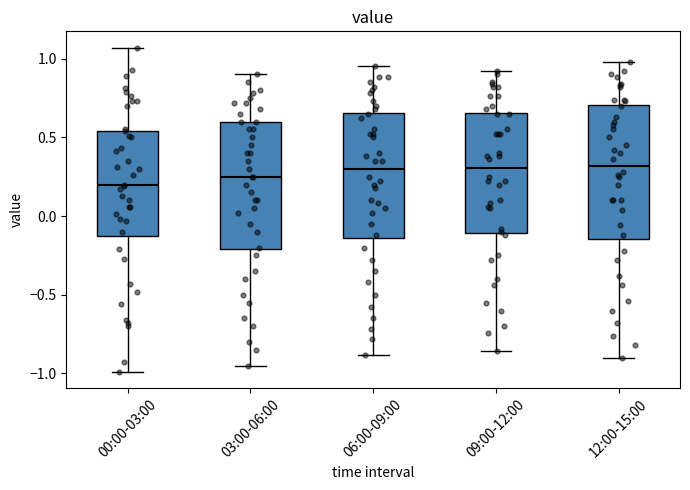

Reading left to right, transcribe this box plot: for each box, give where its median line is, the range the box spans, and where its two whiskers end, as read against the y-axis. The values are not printed on the chart, so give them approximately, as read against the axis.

00:00-03:00: median 0.20, box -0.15 to 0.55, whiskers -1.00 to 1.05
03:00-06:00: median 0.25, box -0.20 to 0.60, whiskers -0.95 to 0.90
06:00-09:00: median 0.30, box -0.15 to 0.65, whiskers -0.90 to 0.95
09:00-12:00: median 0.30, box -0.10 to 0.65, whiskers -0.85 to 0.90
12:00-15:00: median 0.30, box -0.15 to 0.70, whiskers -0.90 to 1.00